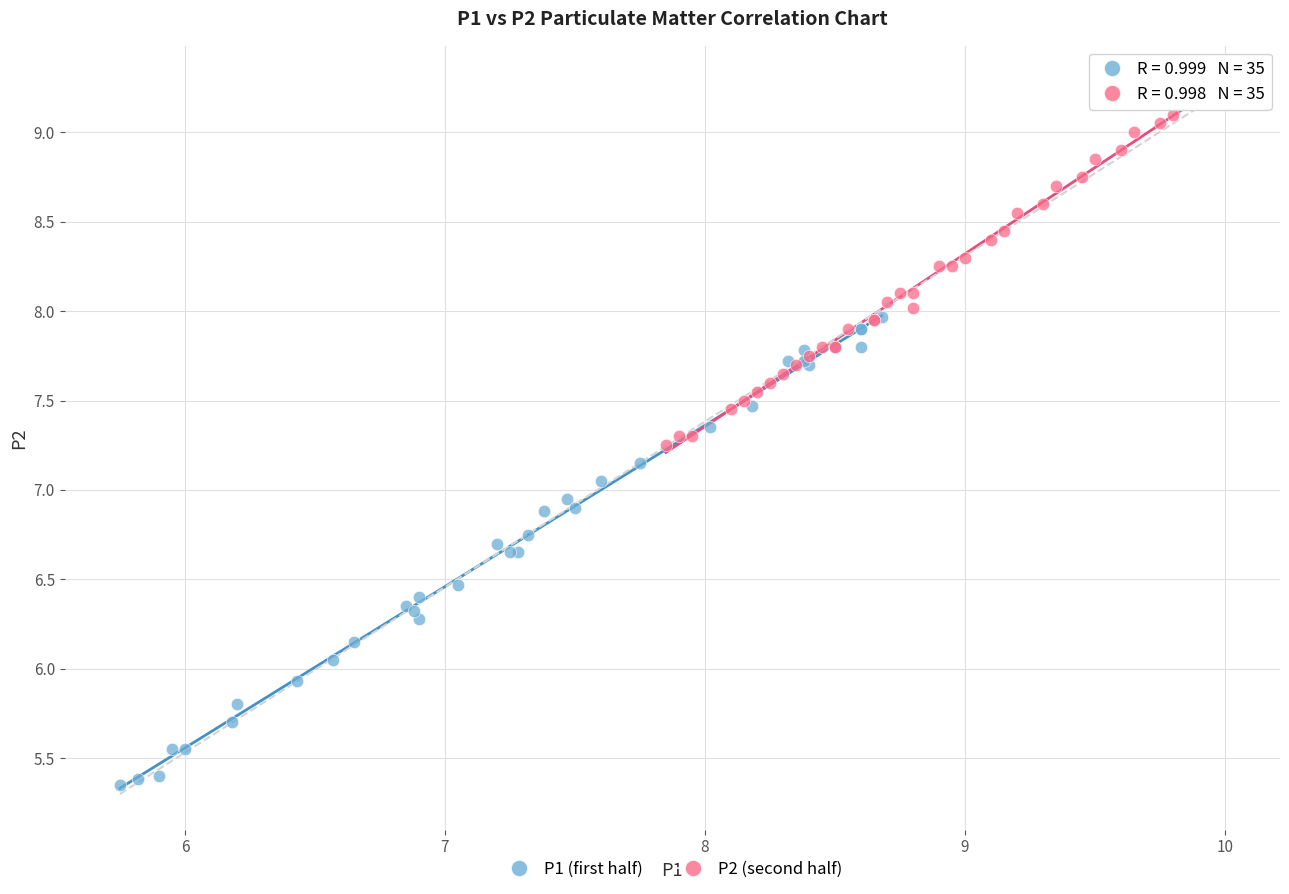

Which series contains the highest Y value?

P2 (second half)